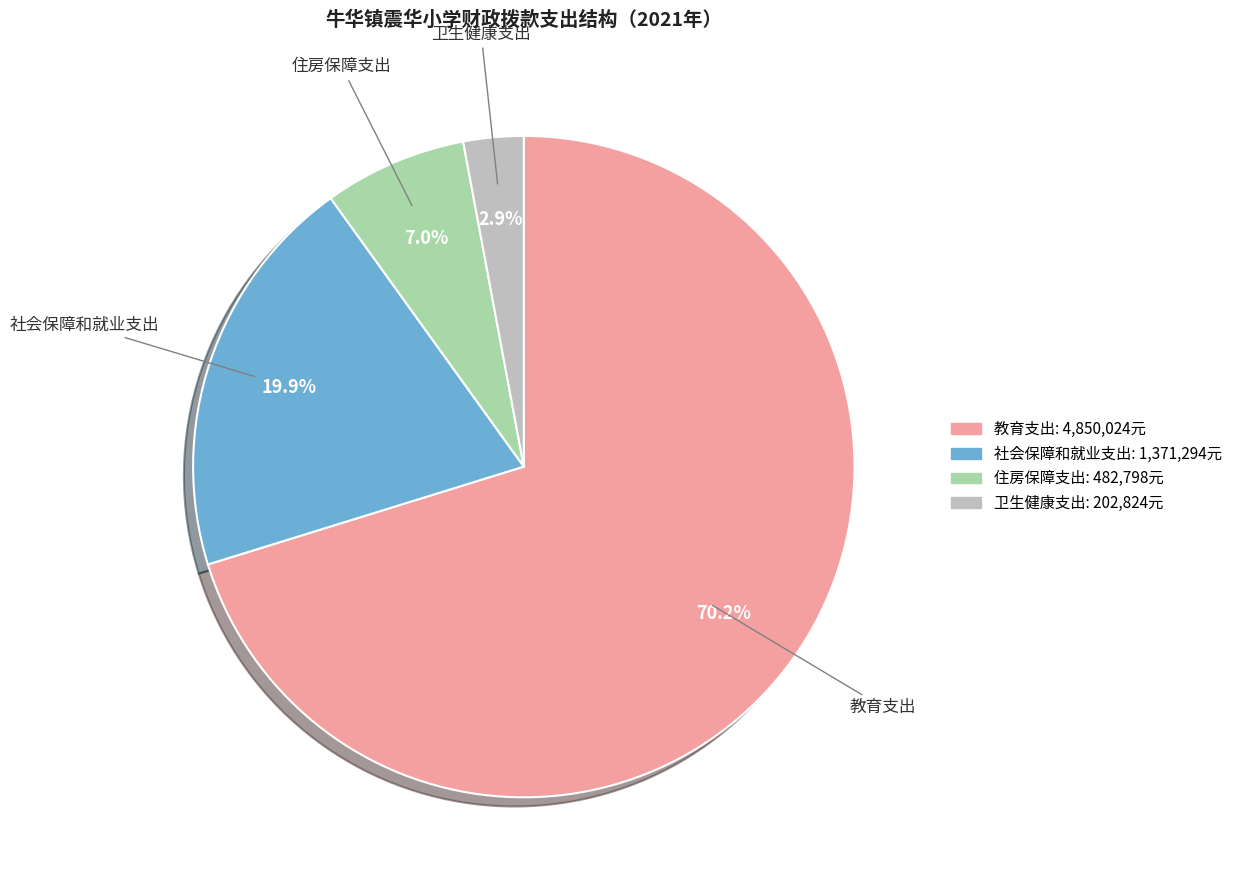

How many slices are in this pie chart?

4